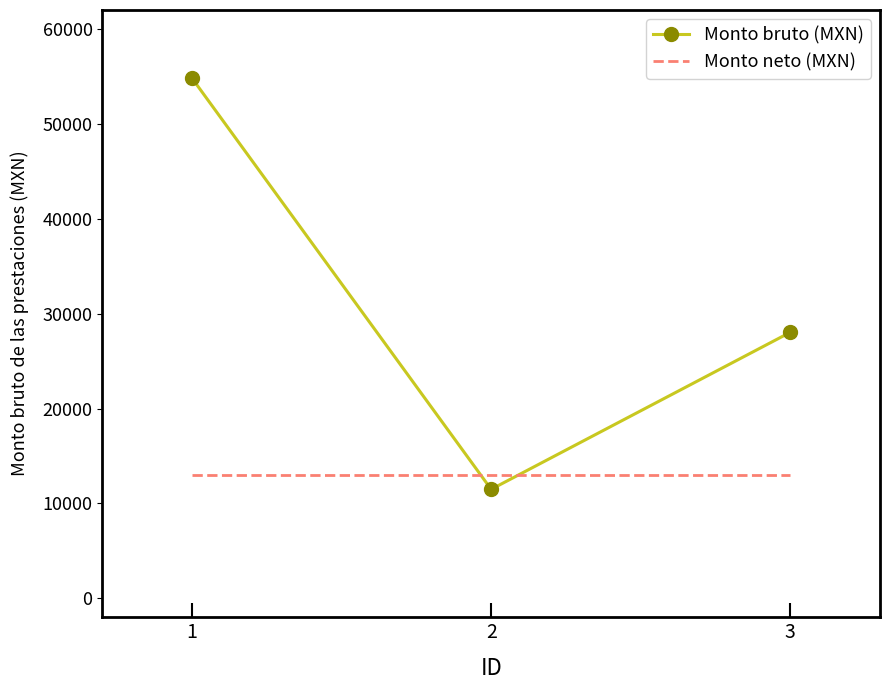

The value of Monto bruto (MXN) at 2 is 4139. True or false?

False